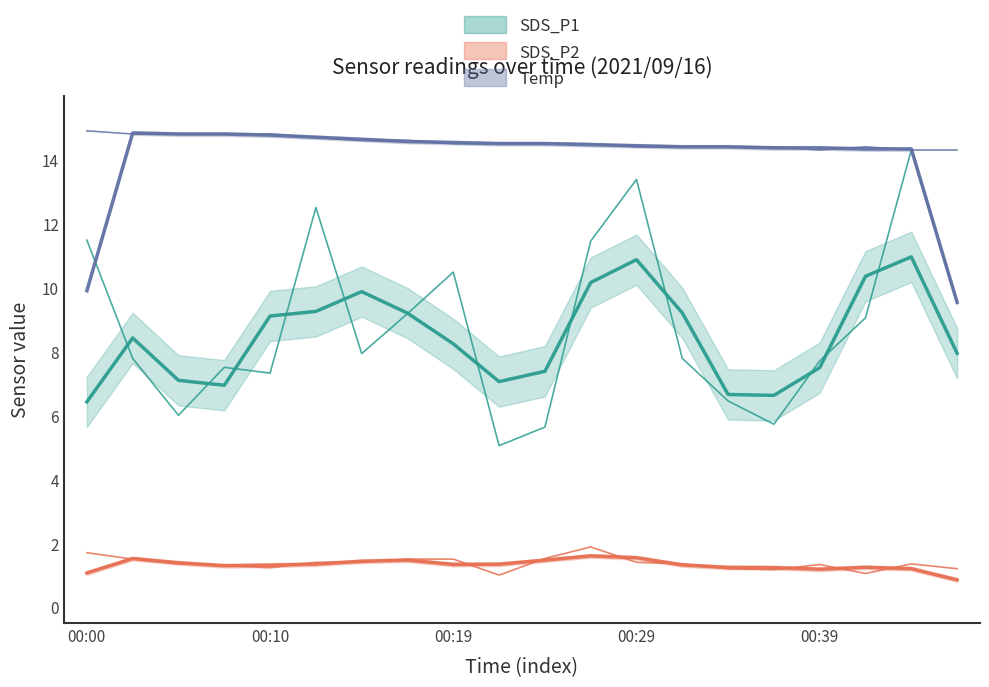

Where does the SDS_P1 series first go above 7?

00:00